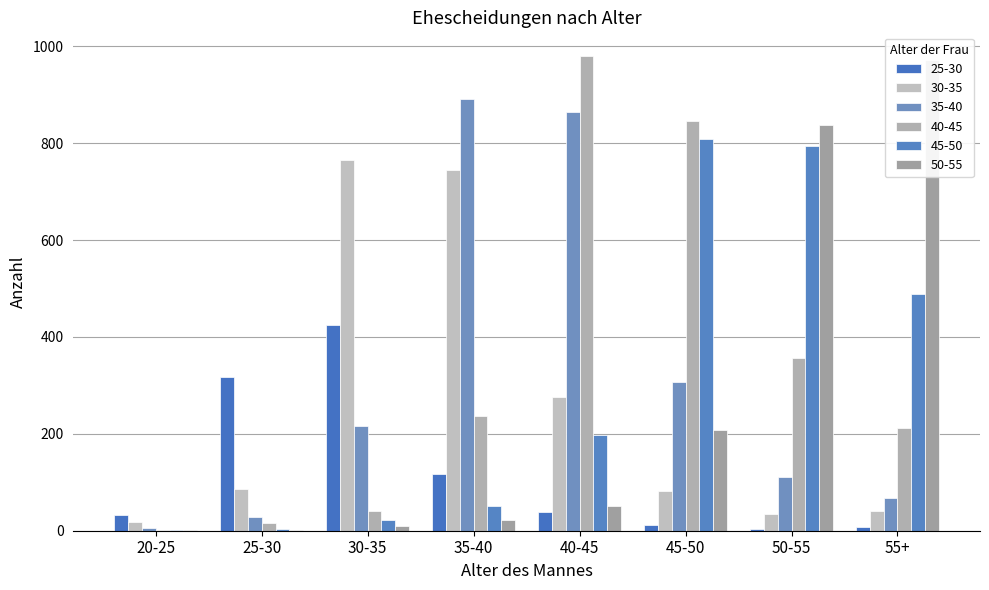

What is the sum of all 35-40 values?

2492